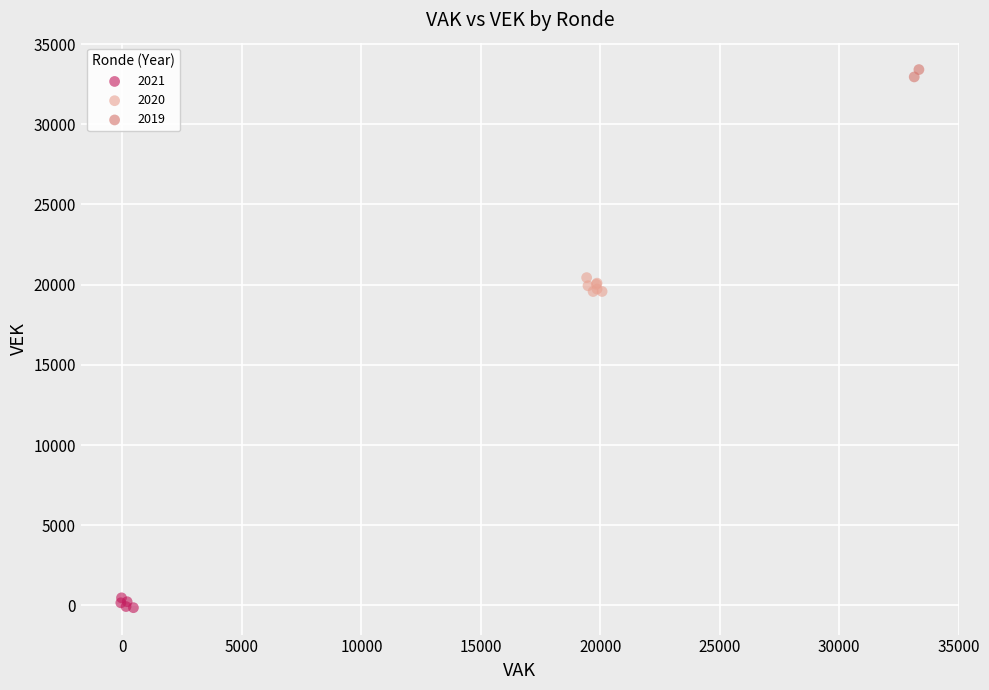

Which series reaches the minimum Y coordinate?

2021